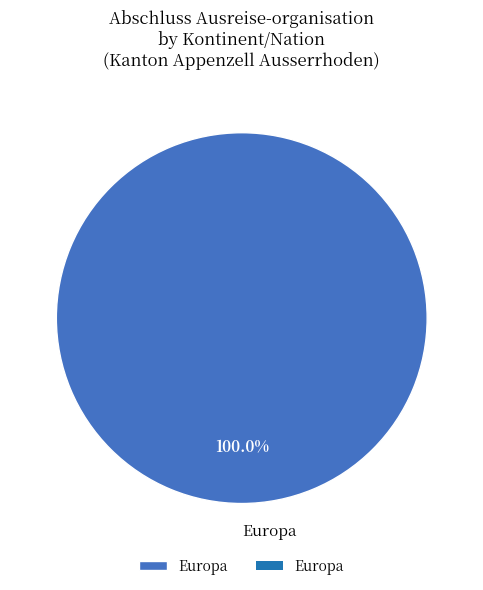

What is the majority slice?

Europa